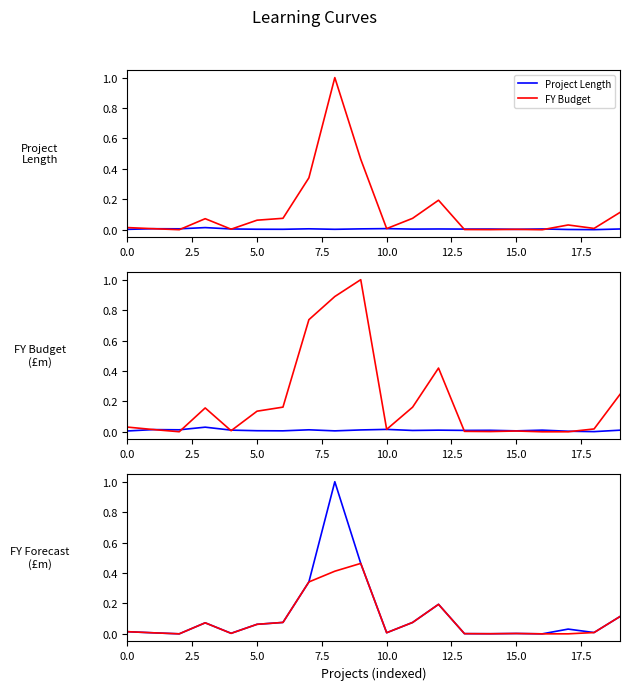

Is this an area chart (filled region under the line)?

No